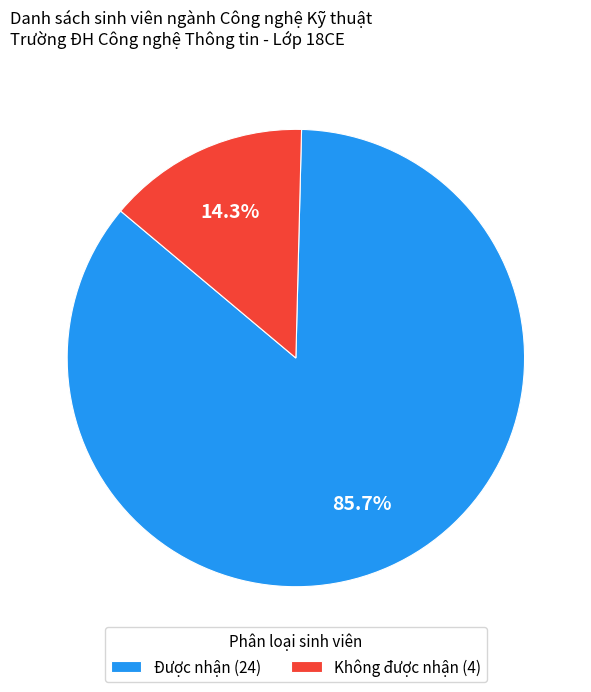

Rank the categories by value from lowest to highest.

Không được nhận, Được nhận